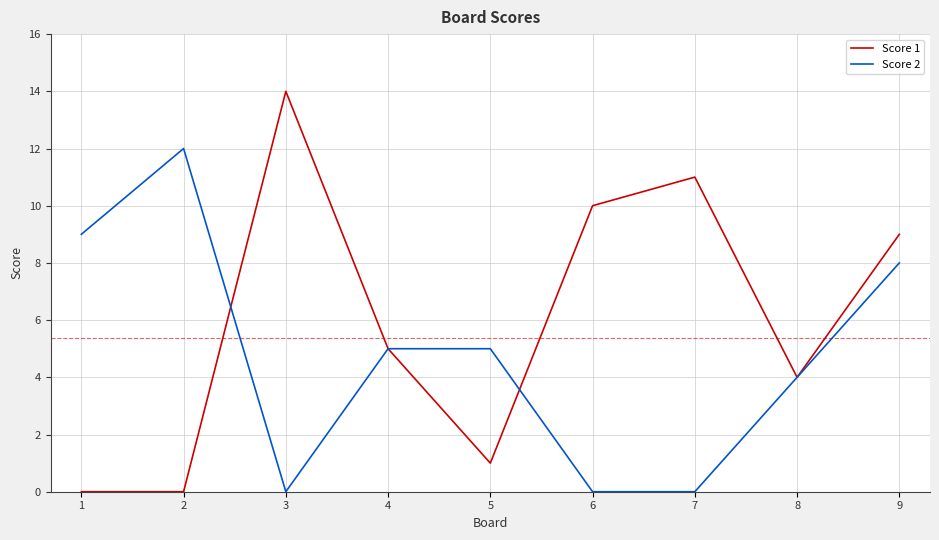

Which series ends up on top after the final intersection of Score 2 and Score 1?

Score 1